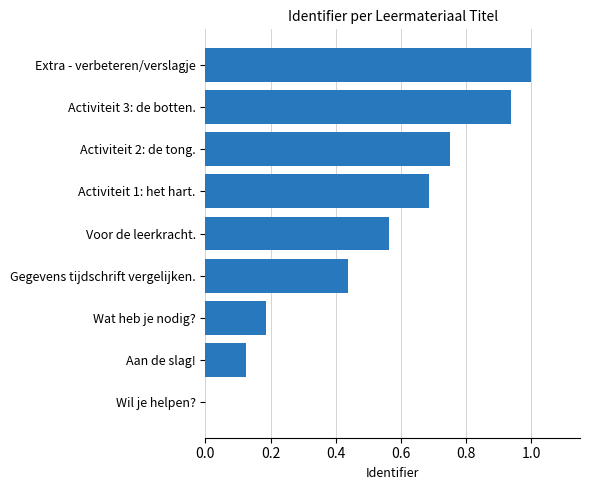

What is the change in value from Gegevens tijdschrift vergelijken. to Activiteit 2: de tong.?

+0.3